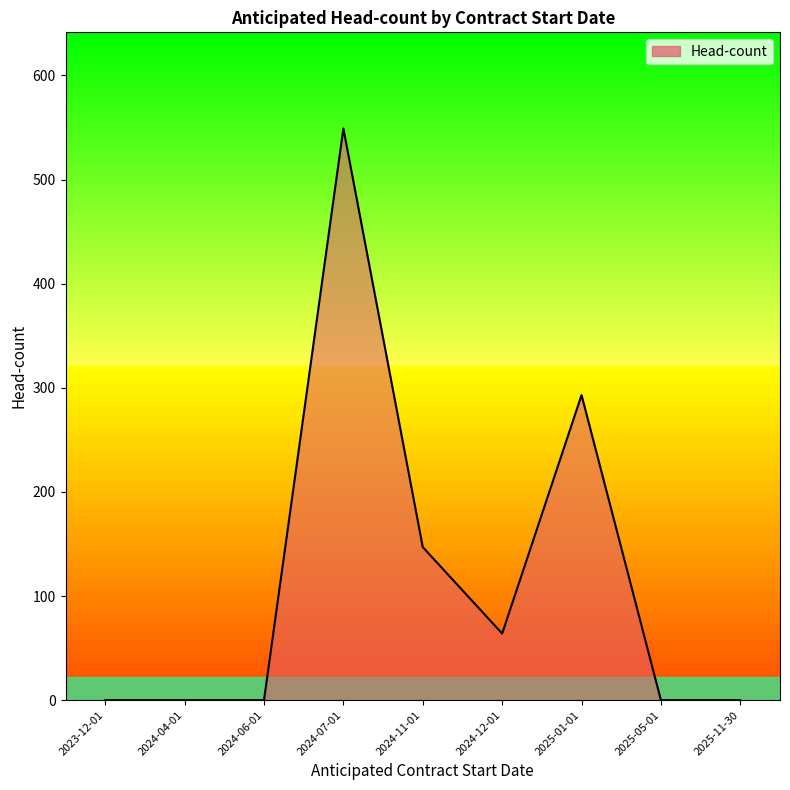

Is it true that the value at 2025-05-01 is 0?

True